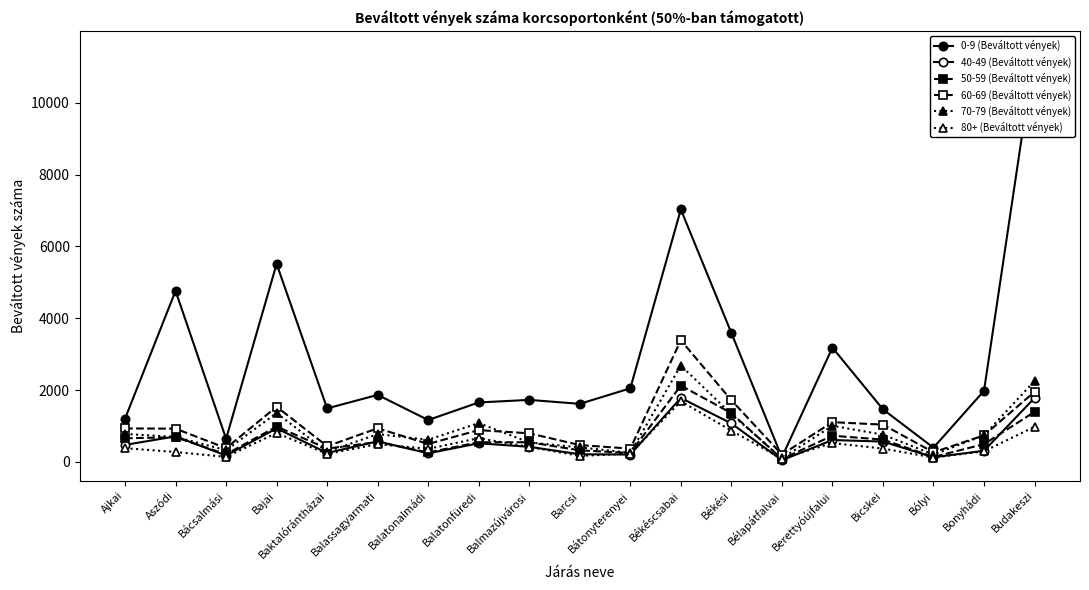

Which series has the largest total across all categories?

0-9 (Beváltott vények)